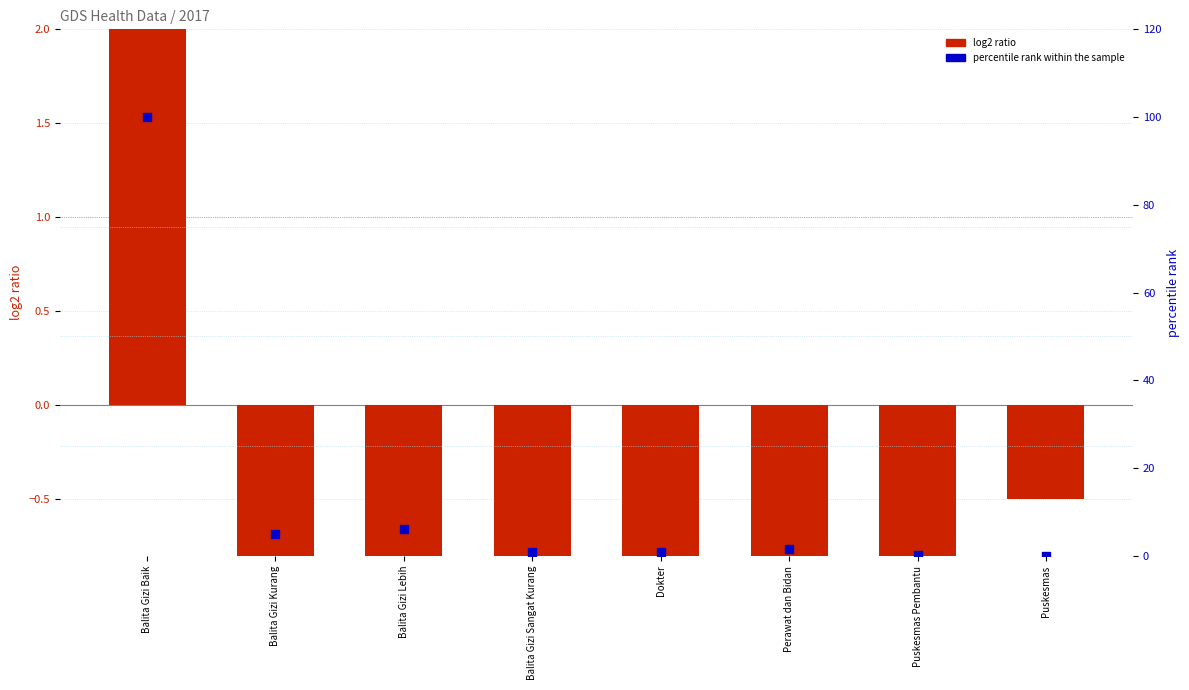

At which category is the sum across all series the highest?

Balita Gizi Baik